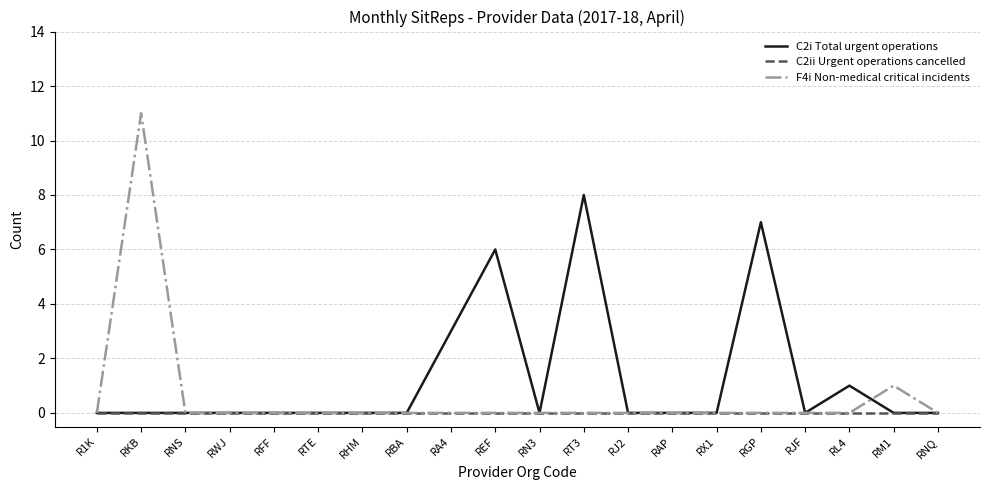

Between RKB and RGP, which series saw the biggest shift?

F4i Non-medical critical incidents